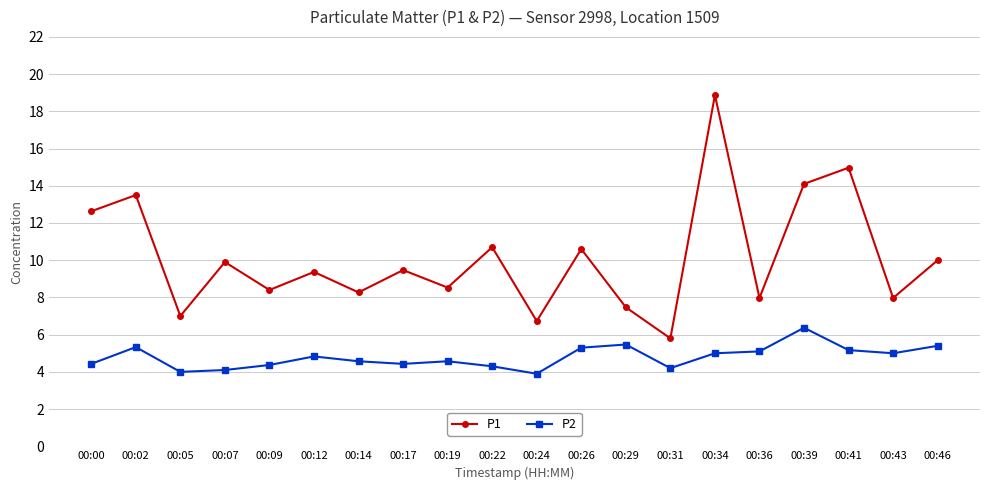

Count the number of categories in the chart.

20